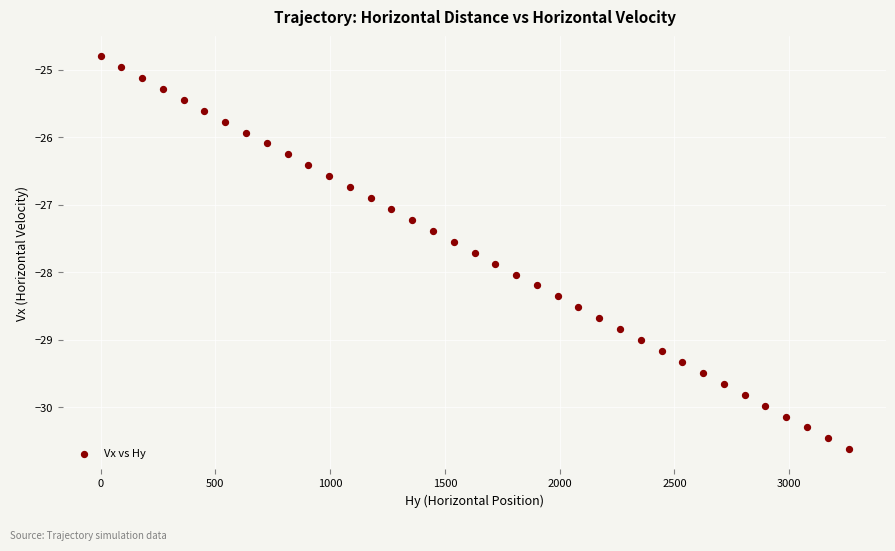

What is the range of X values (max minus min)?

3259.1